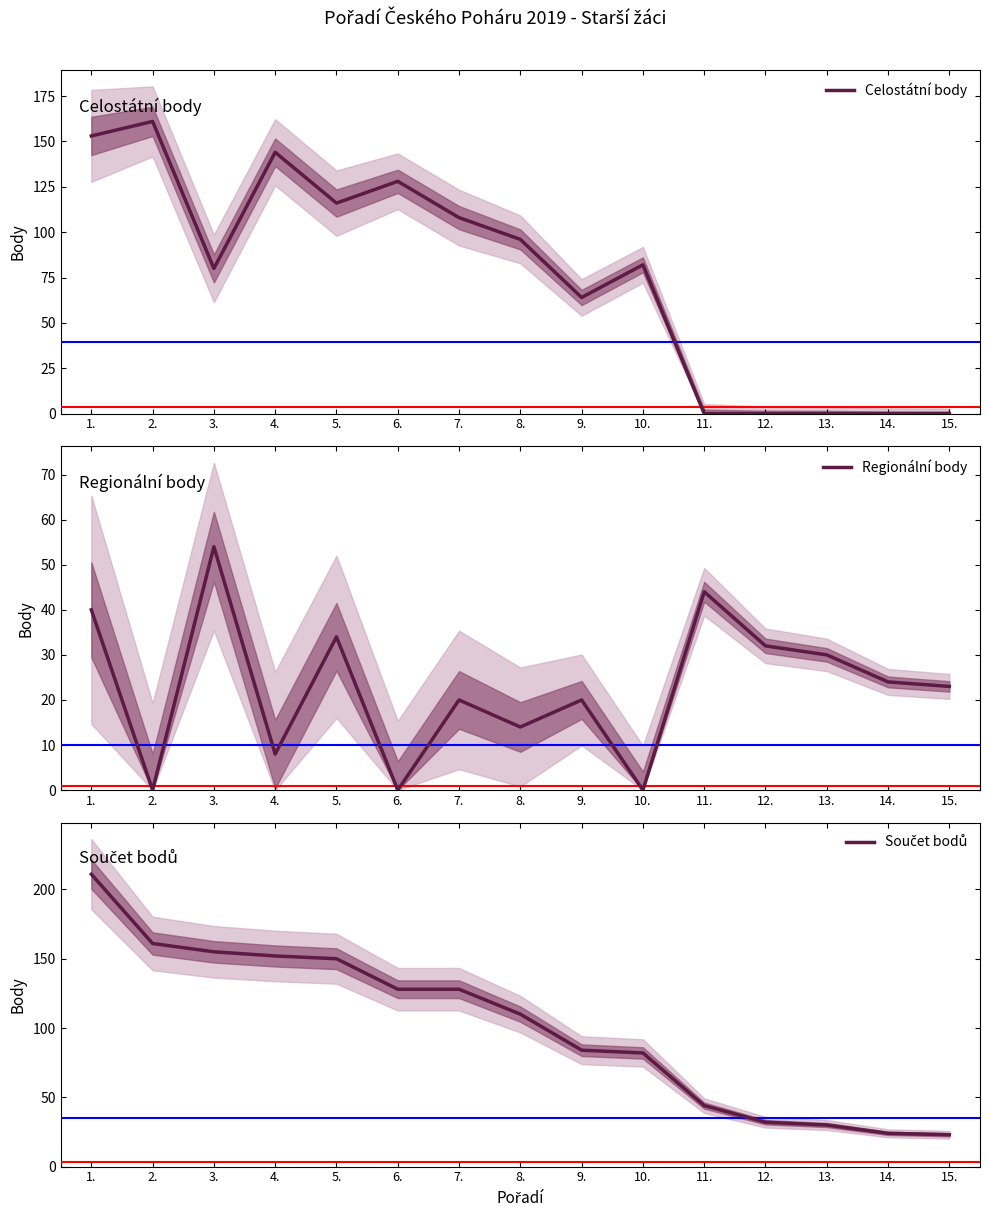

What is the total value across all series at 12.?

64